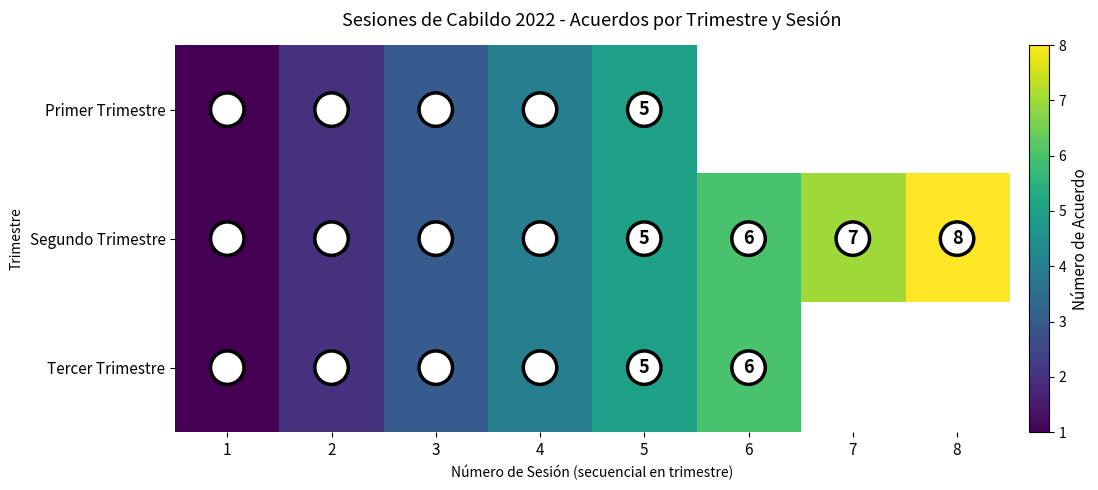

Which label corresponds to the largest value in the chart?

8